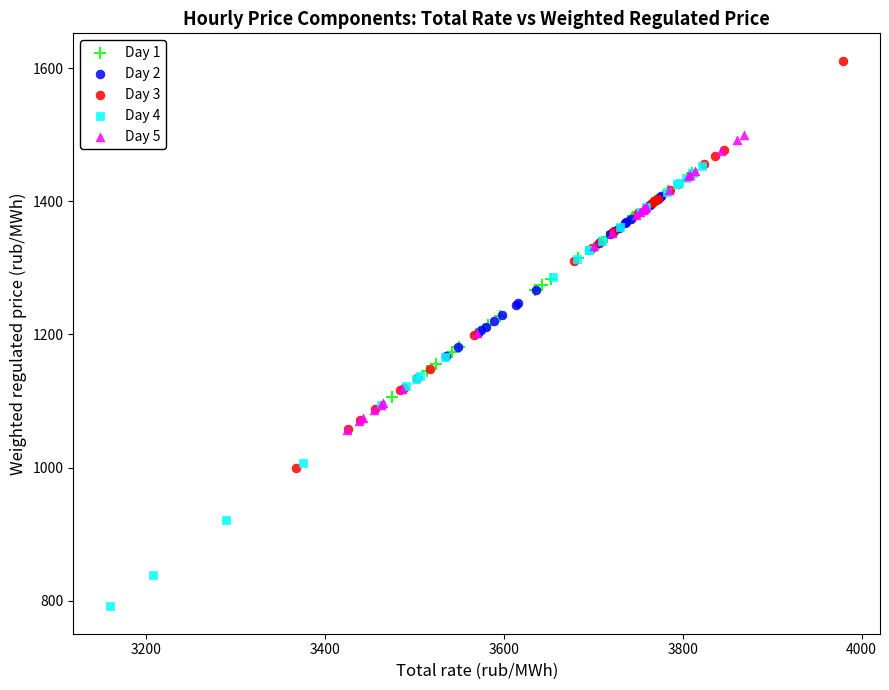

What are all the series names shown in the legend?

Day 1, Day 2, Day 3, Day 4, Day 5